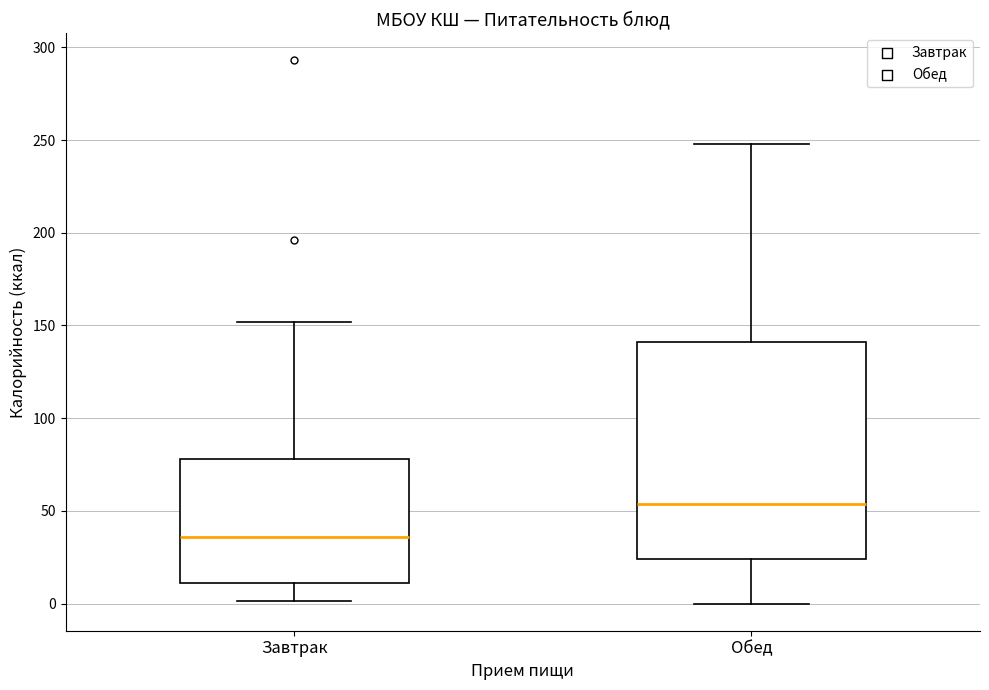

Where does the lower whisker of the box for Завтрак end on the y-axis? The values are not printed on the chart, so give them approximately, as read against the axis.

0